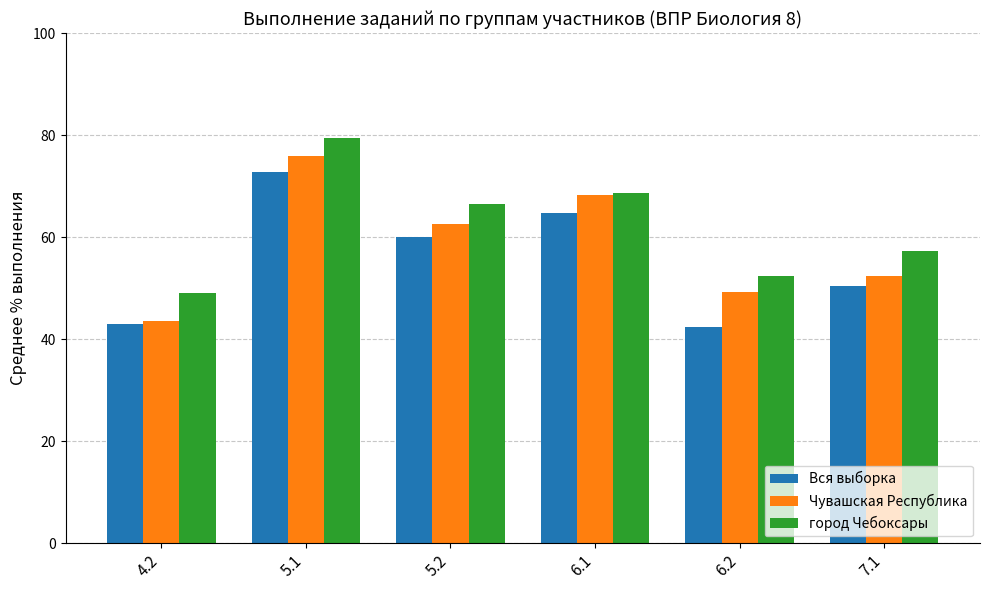

How many data points does each series have?

6